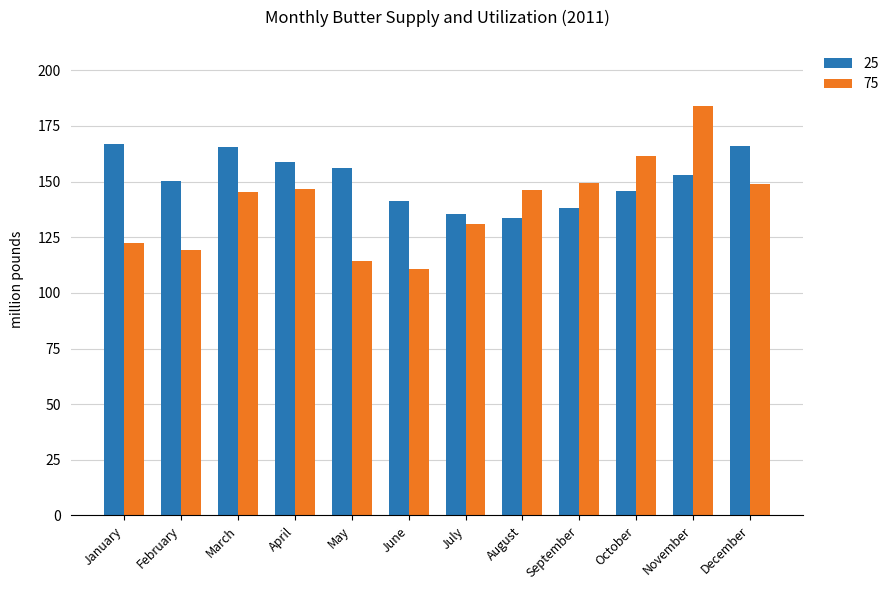

What is the difference between the maximum and minimum values in the 75 series?

73.2